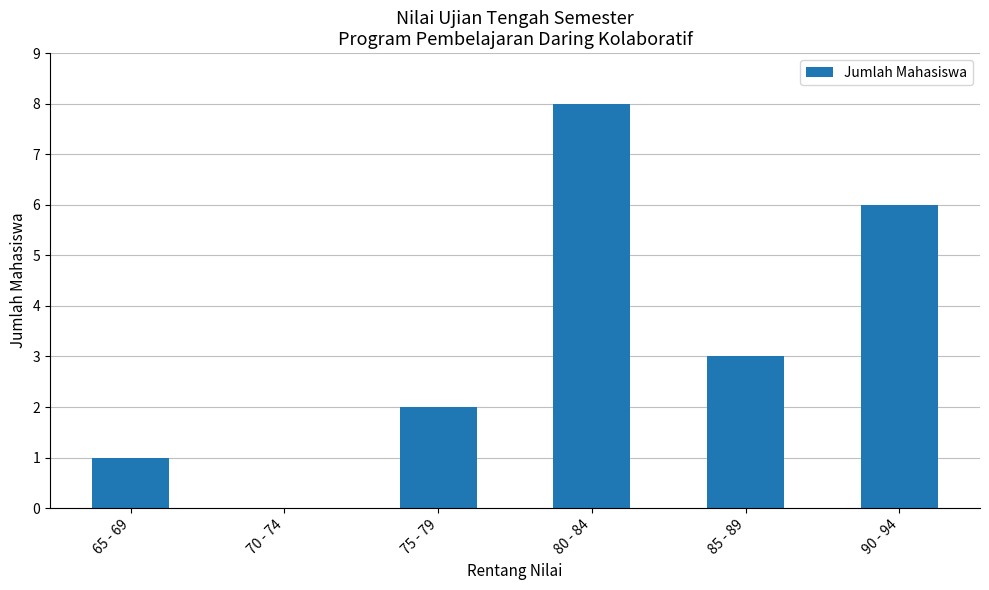

Which has a higher value, 65 - 69 or 75 - 79?

75 - 79